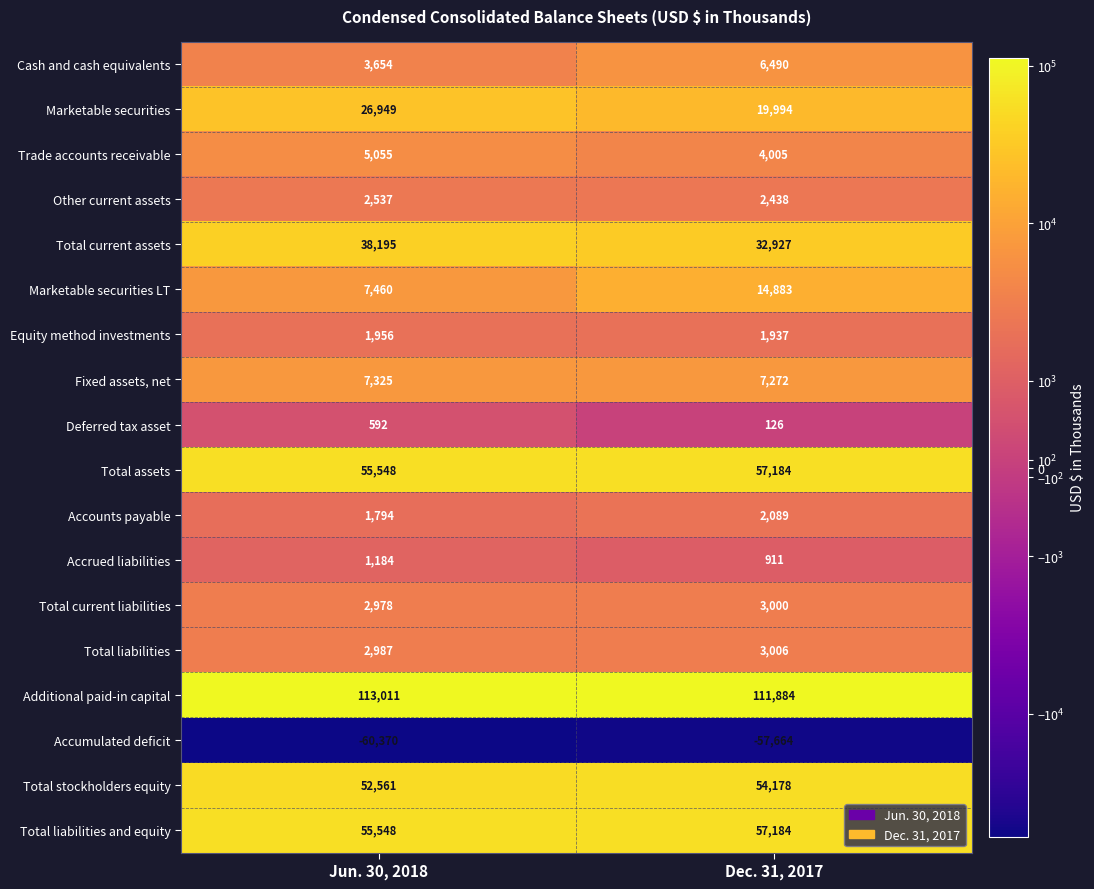

The value of Accumulated deficit at Dec. 31, 2017 is -22058. True or false?

False